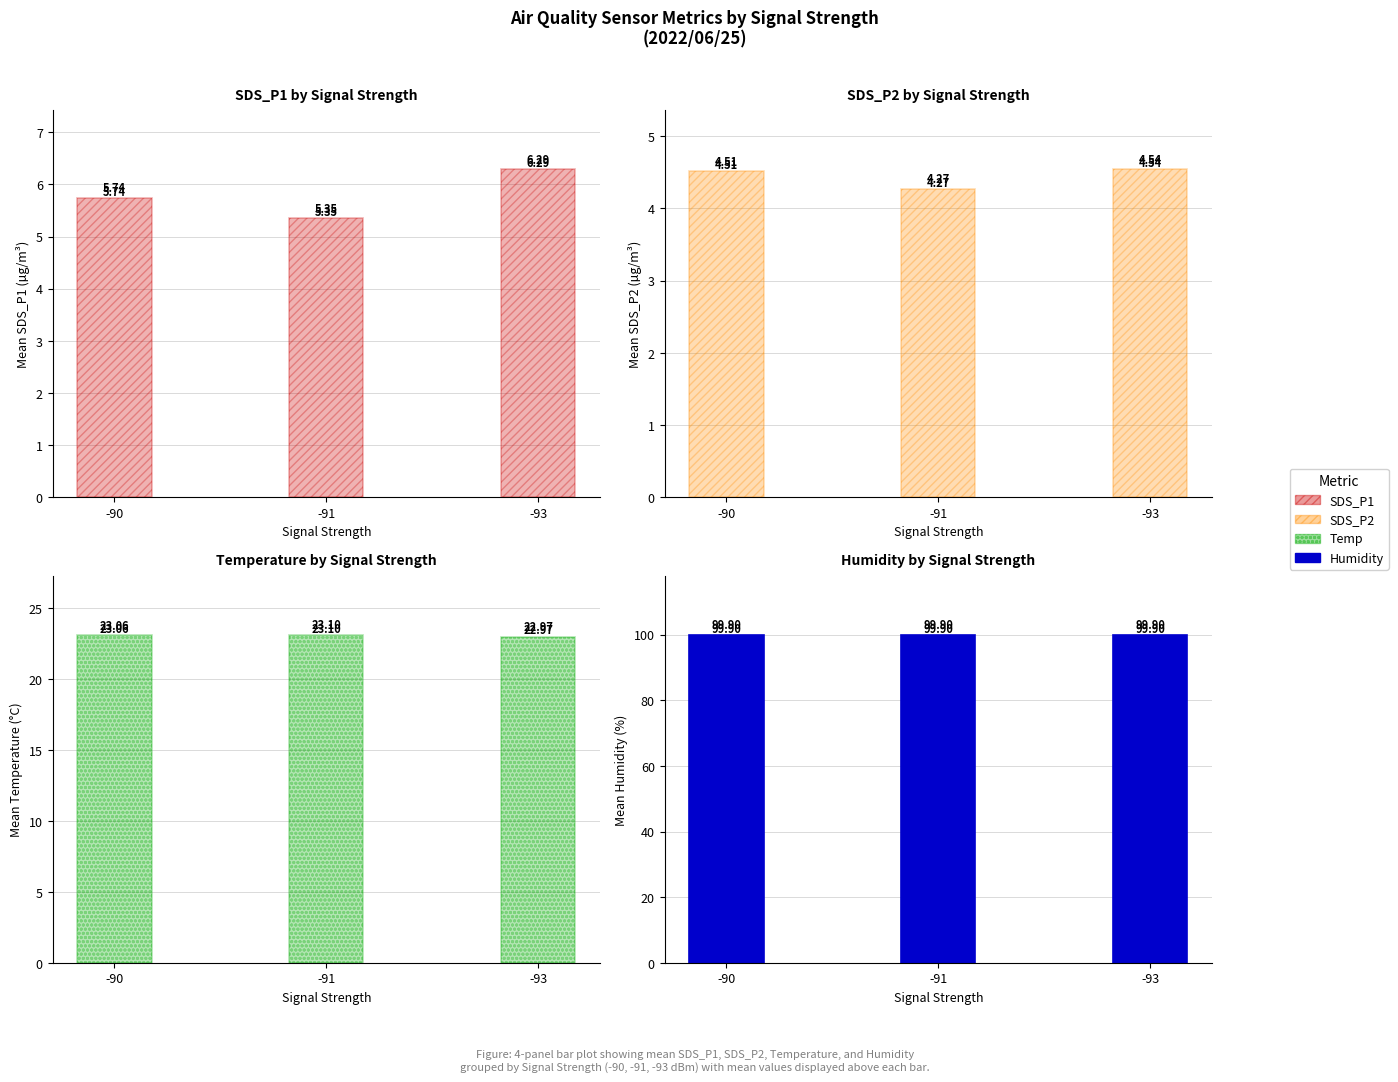

The Temp series shows 23.1 at -91. True or false?

True